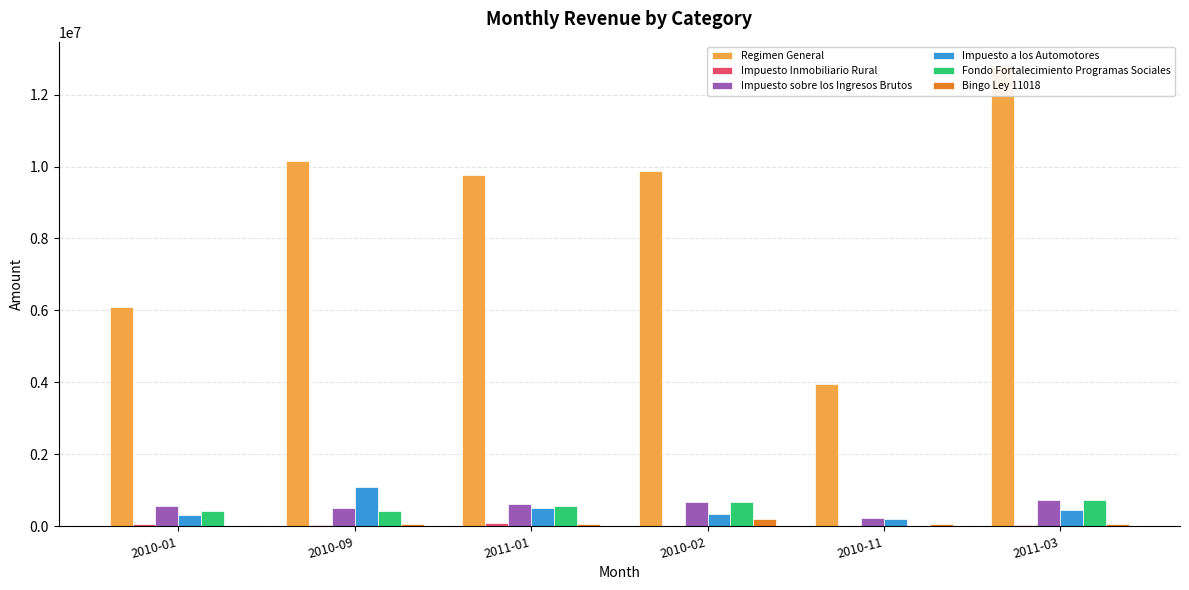

How many data points in Fondo Fortalecimiento Programas Sociales are above 562924?

3